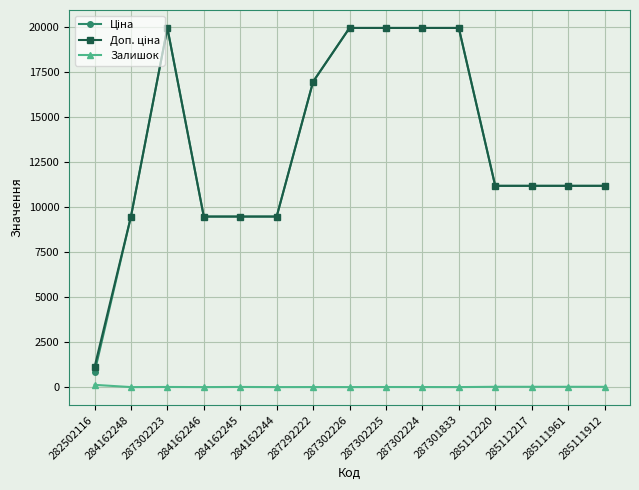

What is the maximum value shown in the chart?

19964.2